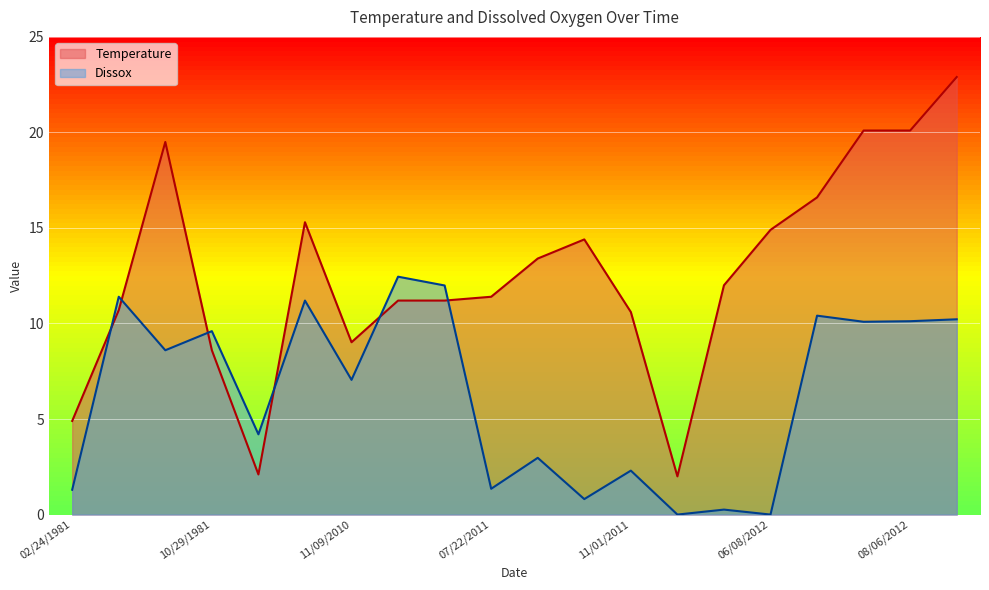

Where is Temperature nearest to the value 12?

05/07/2012